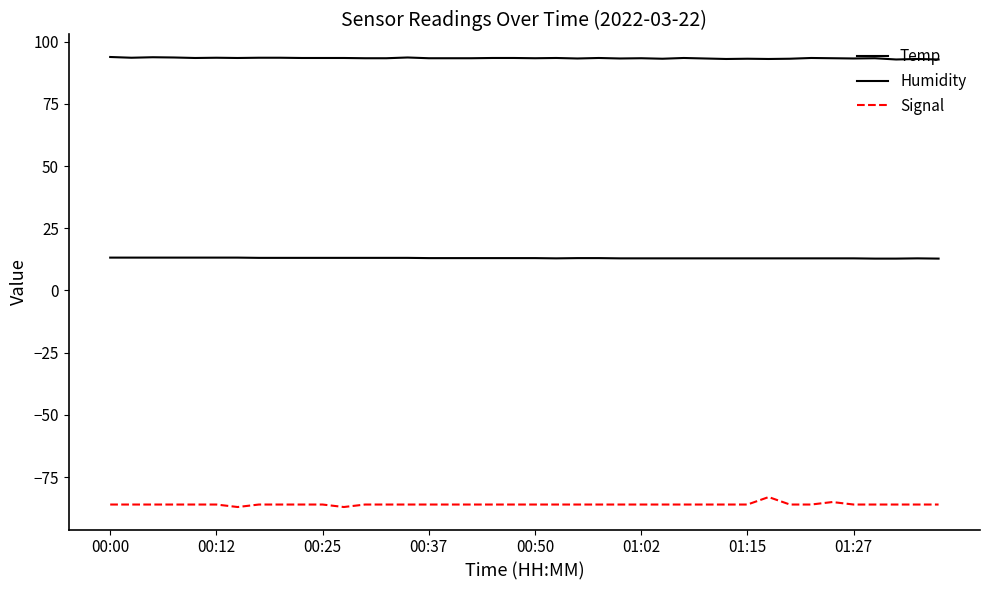

What is the smallest value displayed?

-87.0